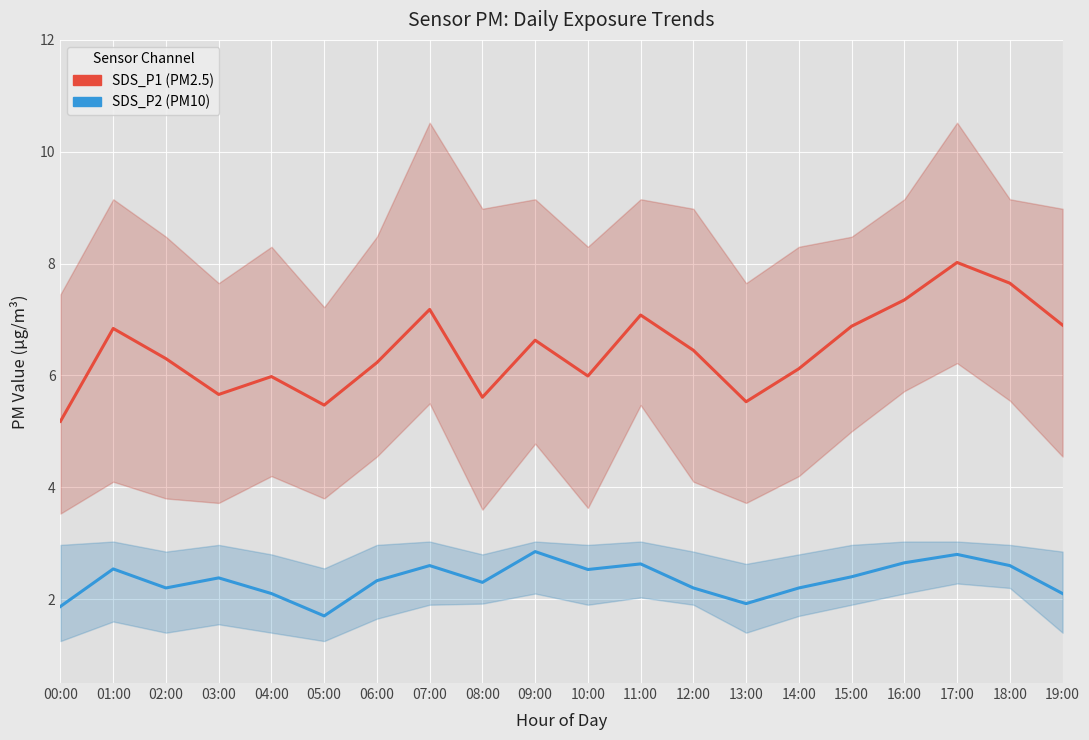

What is the label of the 18th point from the right?

02:00